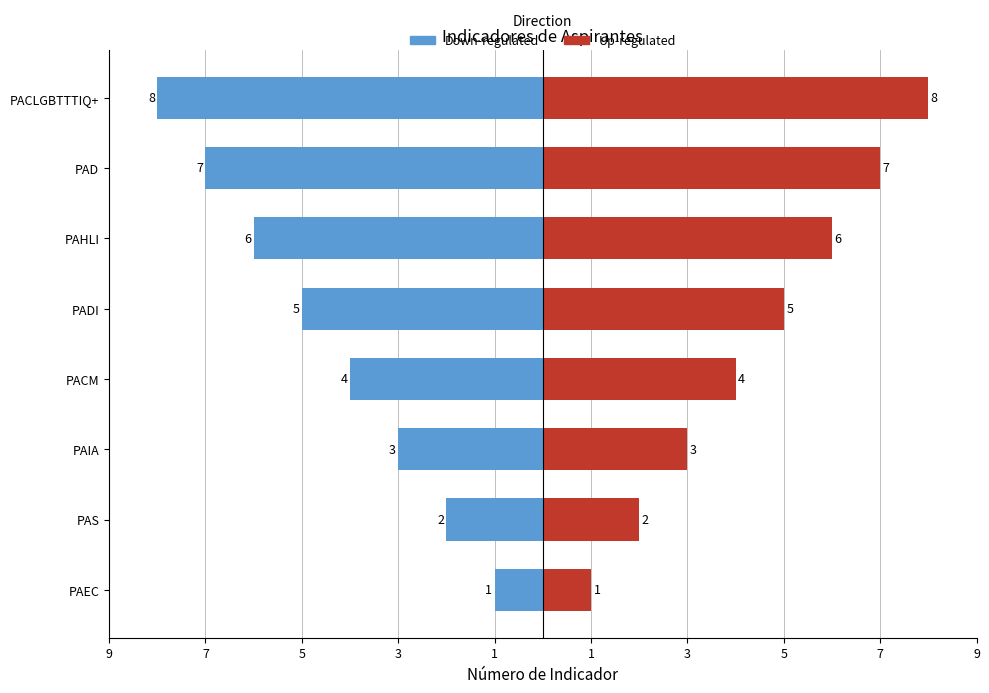

List the series in order of their overall mean, lowest first.

Down-regulated, Up-regulated